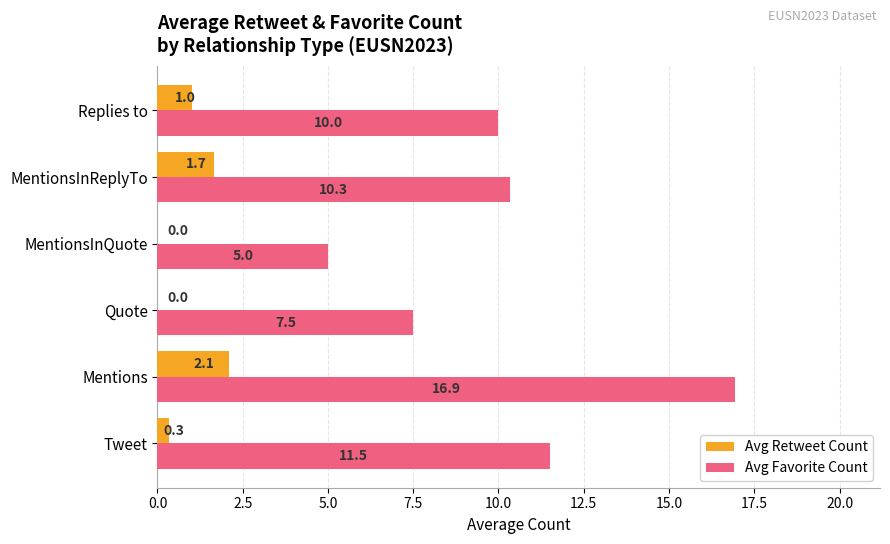

What is the sum of the Avg Retweet Count values at MentionsInQuote and Tweet?

0.3